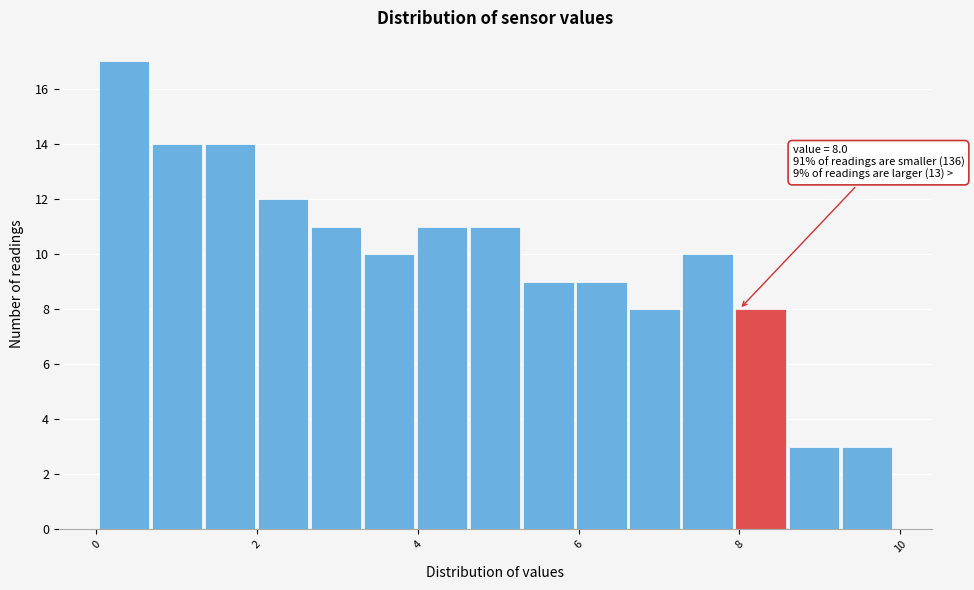

Around what value on the x-axis is the tallest bar? Give the approximate position of its centre, as read against the axis.

0.4